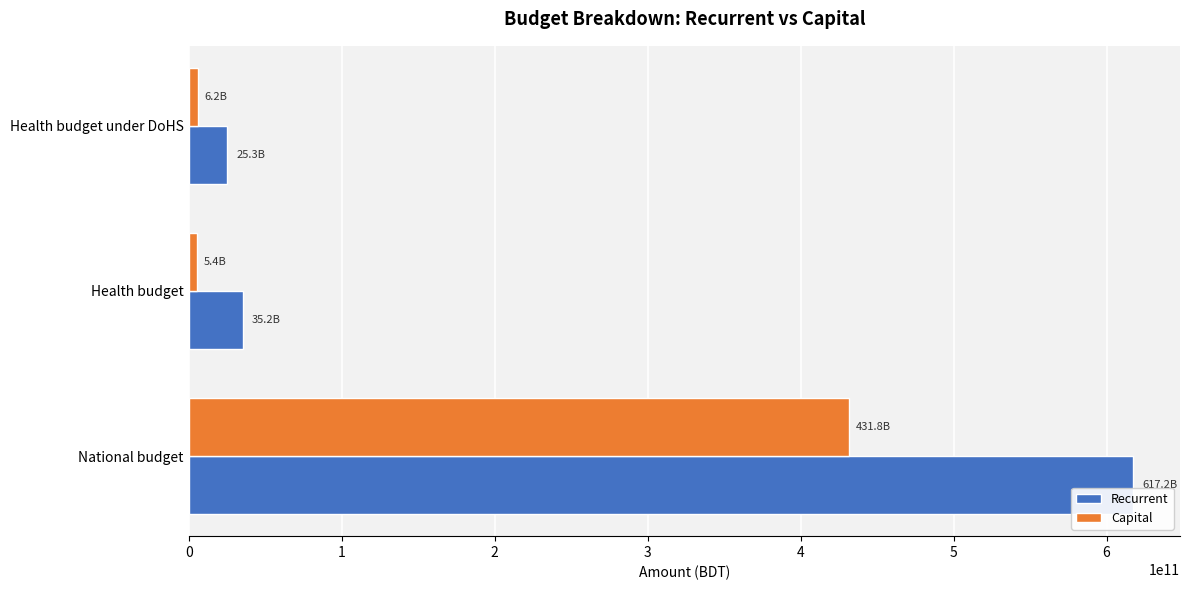

What is the difference between the highest and lowest values at National budget?

185406904000